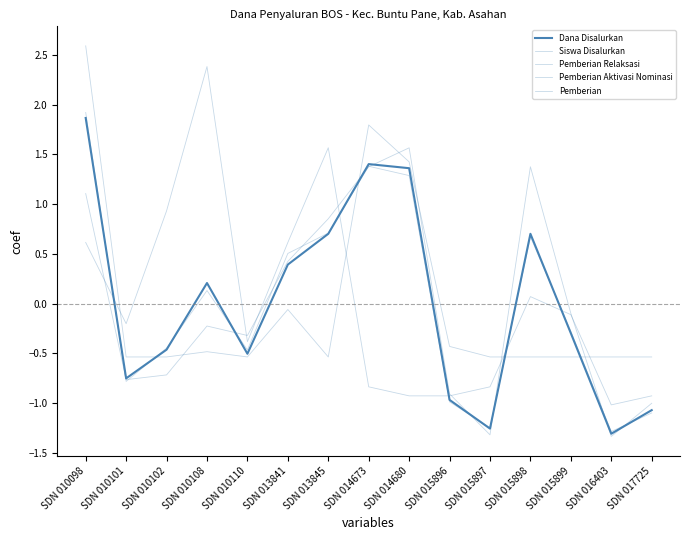

Which category has the lowest value in the Pemberian Aktivasi Nominasi series?

SDN 010101